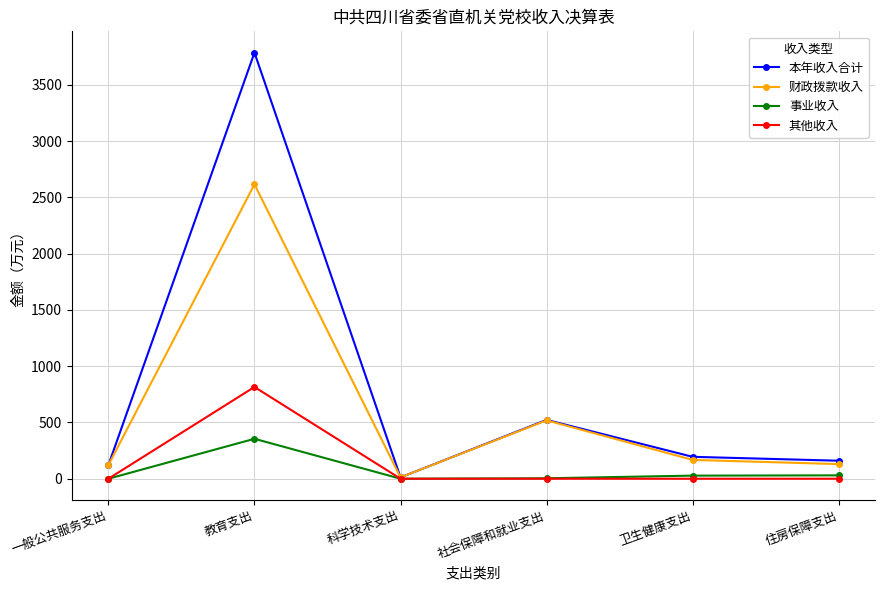

Which series changed the most between 一般公共服务支出 and 教育支出?

本年收入合计